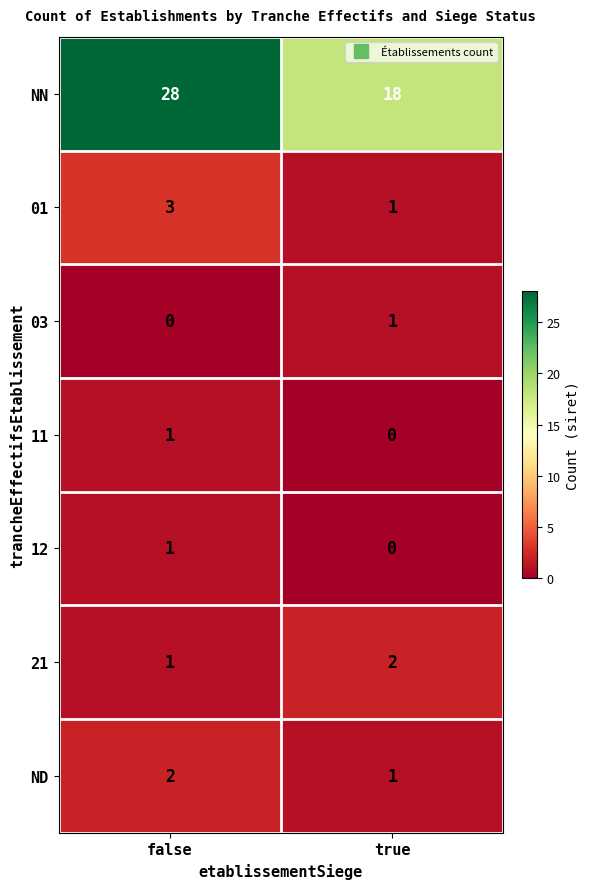

List the labels in order of NN value, smallest first.

true, false